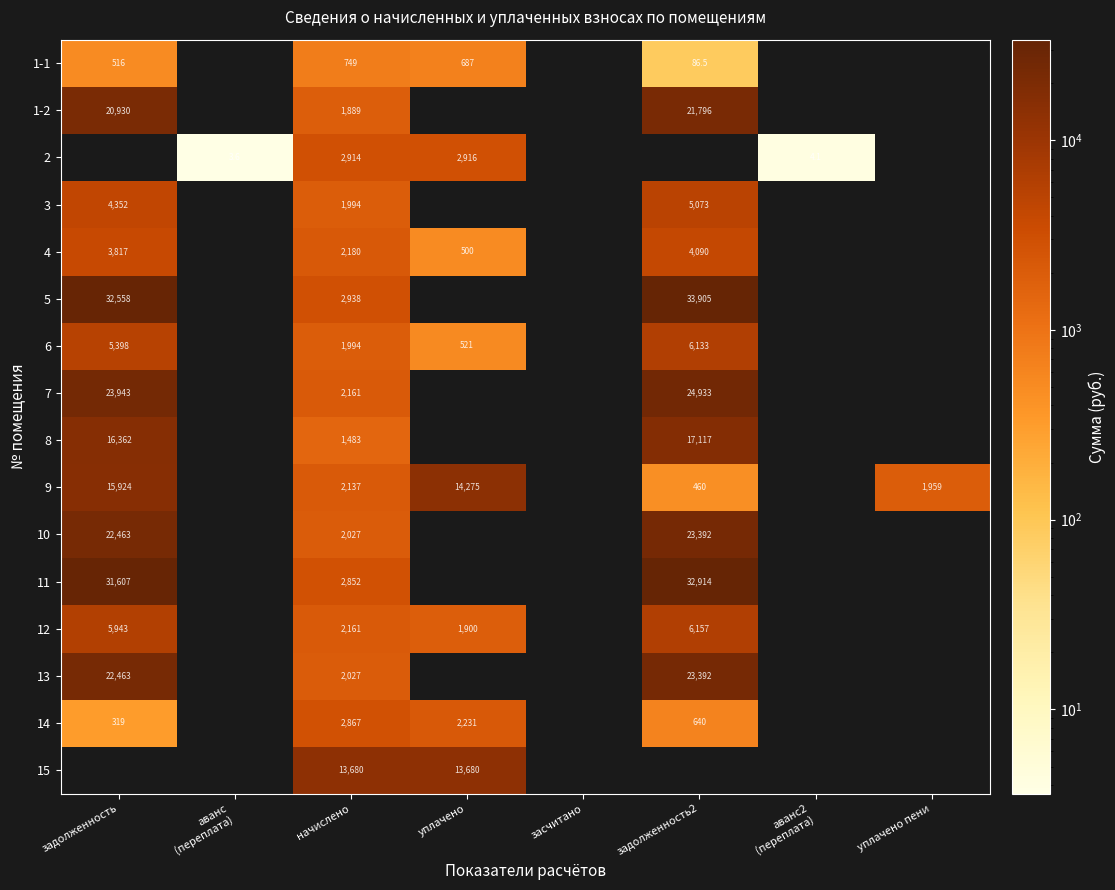

What is the difference between the maximum and minimum values in the 11 series?

30061.3